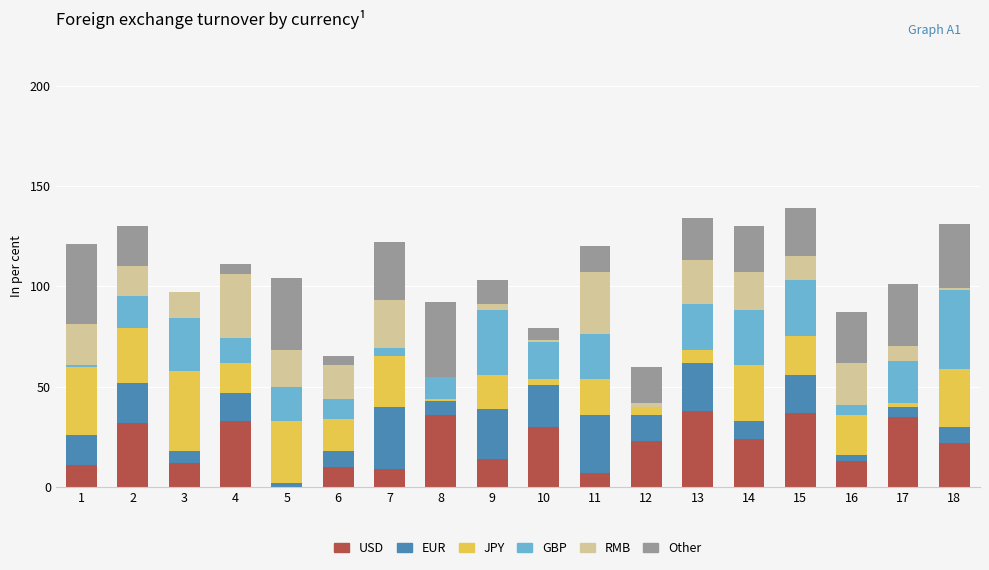

What is the approximate value of USD at 10, to the nearest 5?

30